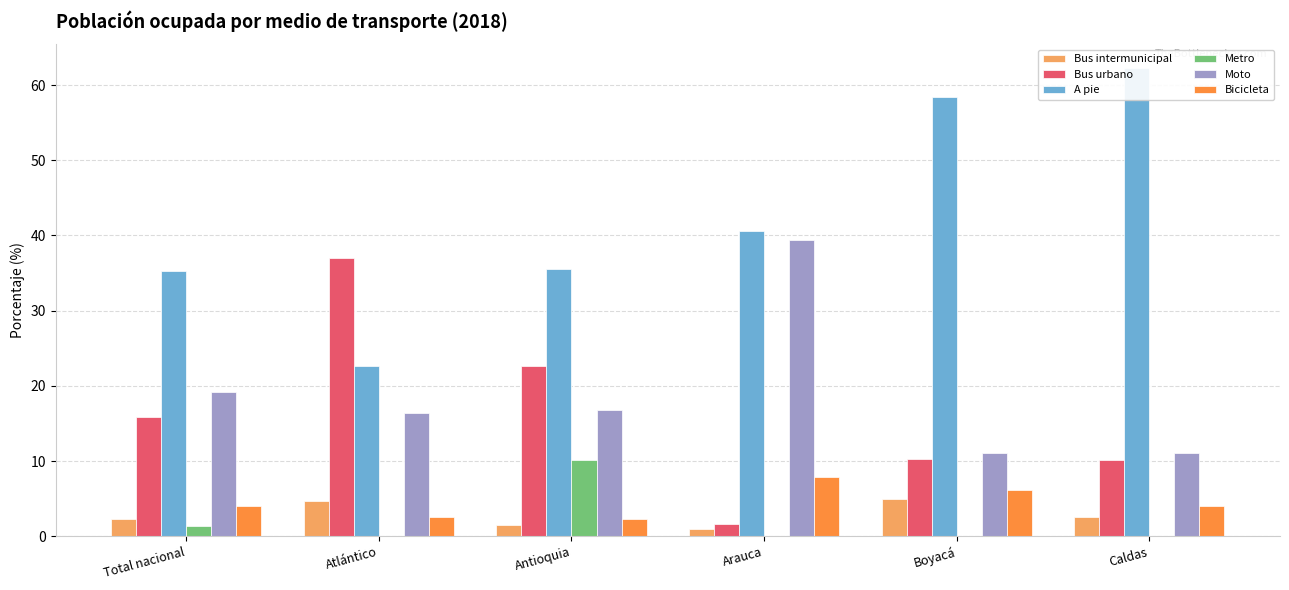

What position from the right is Total nacional?

6